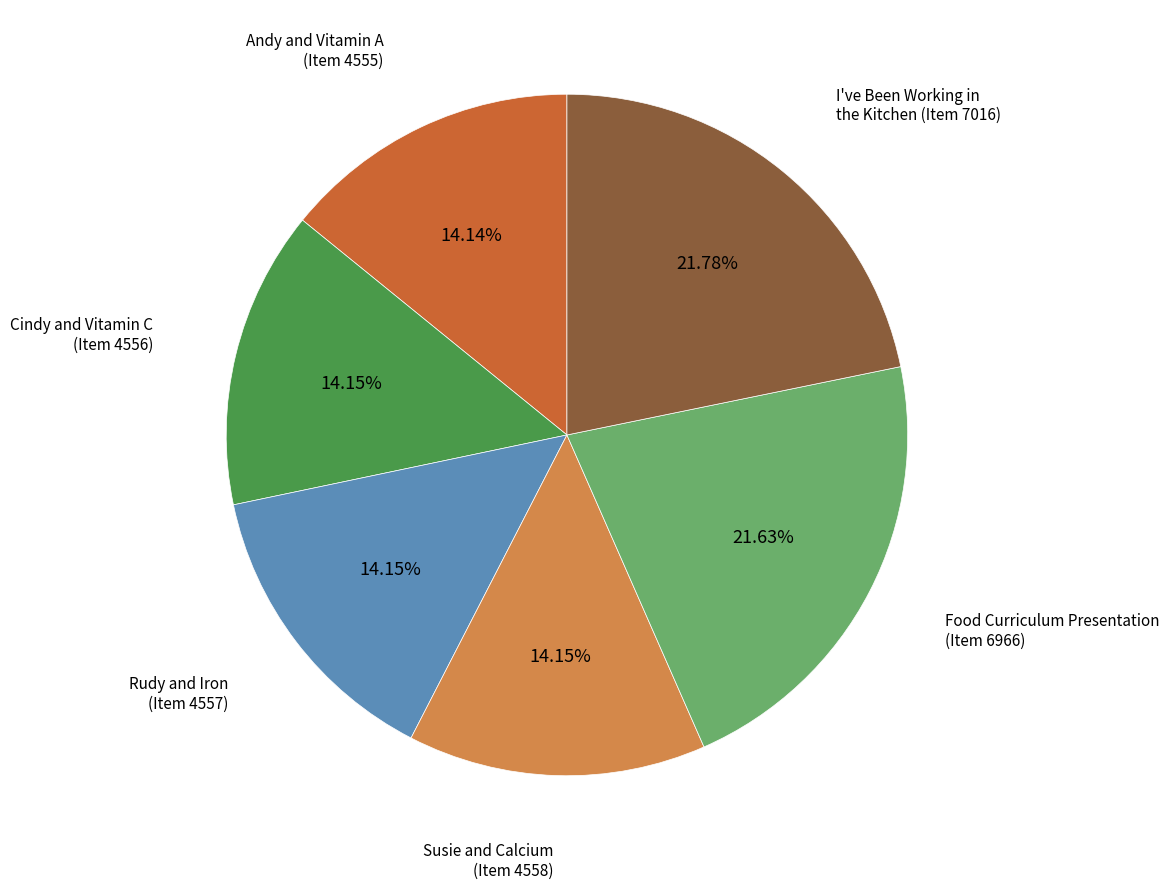

Is there a majority slice in this chart?

No